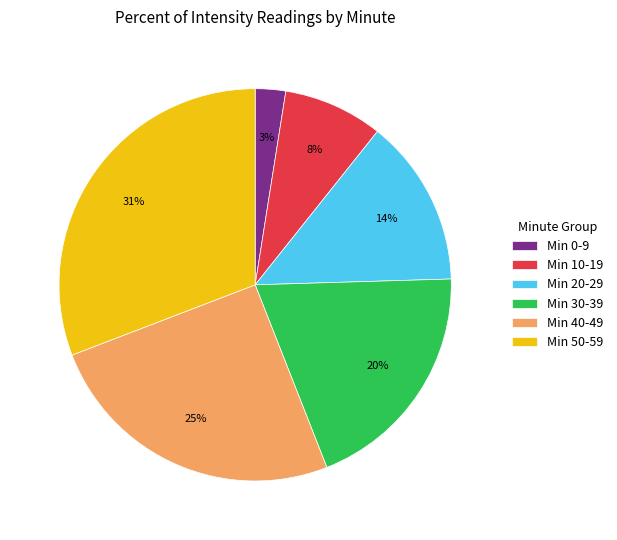

To the nearest percent, what percentage of the pie is Min 10-19?

8%